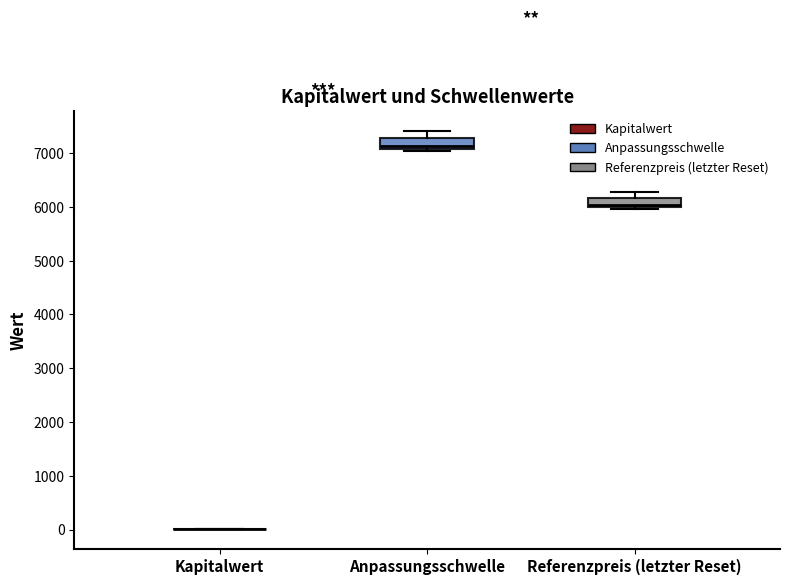

Reading left to right, read every box against the y-axis: the position of its median line, the range the box covers, and the ends of its whiskers. The values are not printed on the chart, so give them approximately, as read against the axis.

Kapitalwert: box collapsed to a line at 0, whiskers 0 to 0
Anpassungsschwelle: median 7100 (just above the box's lower edge), box 7100 to 7300, whiskers 7000 to 7400
Referenzpreis (letzter Reset): median 6000 (just above the box's lower edge), box 6000 to 6200, whiskers 6000 (just below the box's lower edge) to 6300